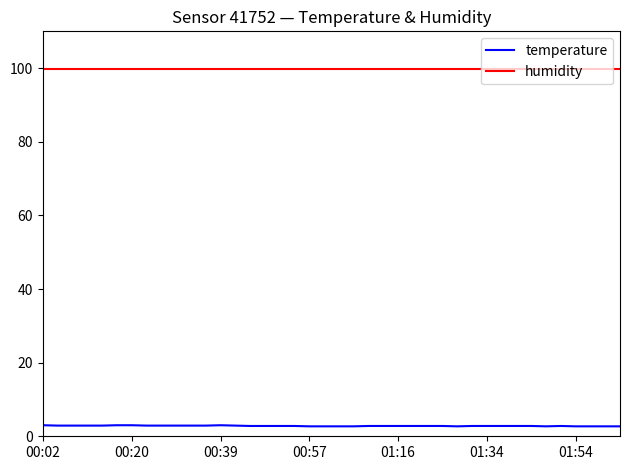

What is the smallest value displayed?

2.7